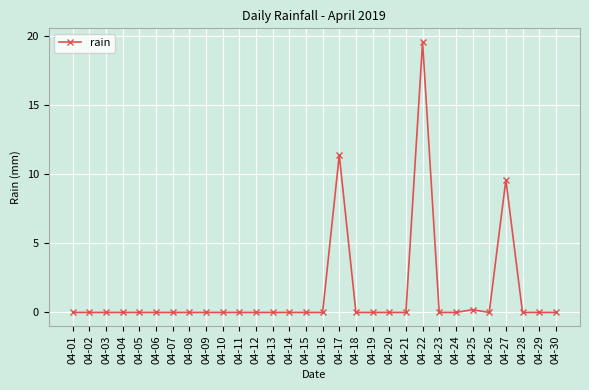

Between 04-25 and 04-10, which is larger?

04-25